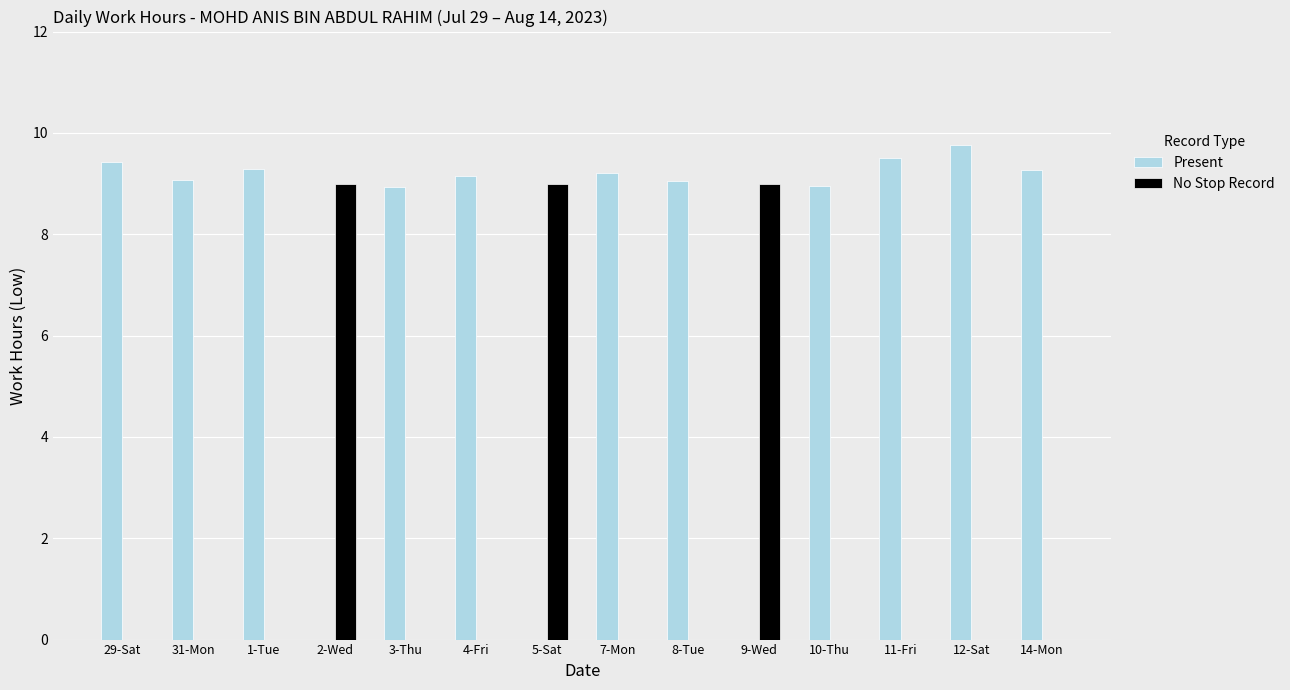

The value of No Stop Record at 29-Sat is -5.6. True or false?

False